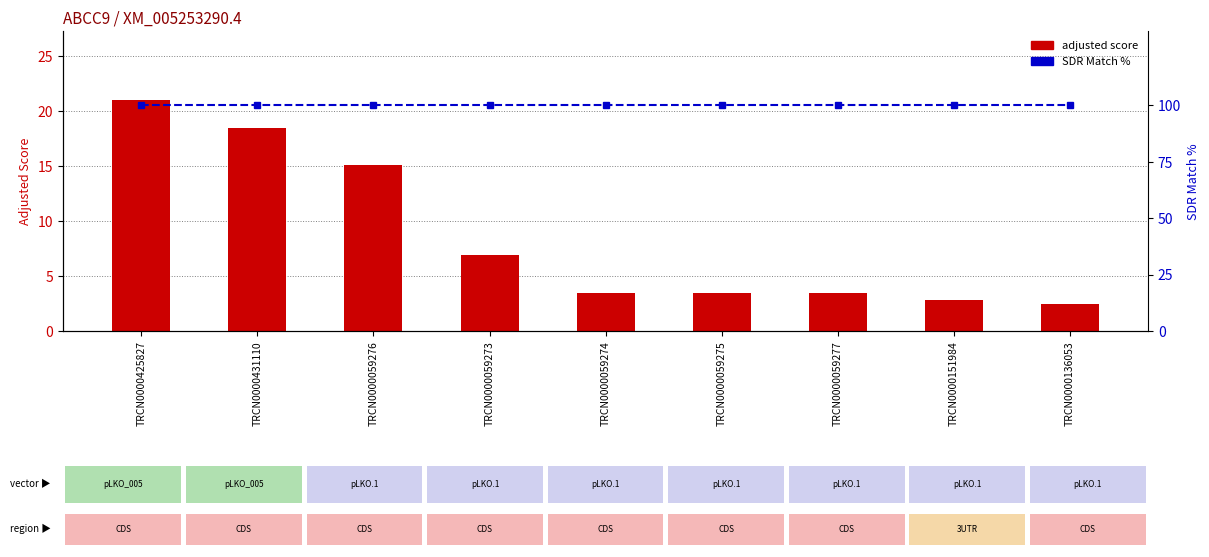

Reading right to left, transcribe all the data shown in this chart.

adjusted score: 2.5	2.8	3.5	3.5	3.5	6.9	15.1	18.5	21.0
SDR Match %: 100.0	100.0	100.0	100.0	100.0	100.0	100.0	100.0	100.0